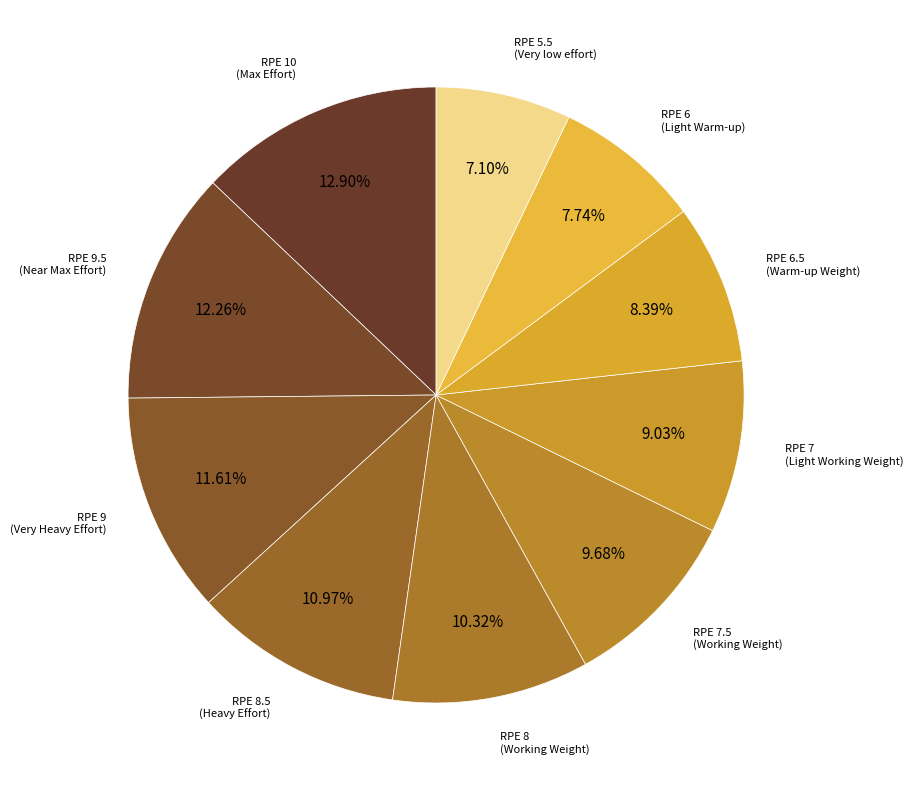

Count the number of slices in the pie.

10